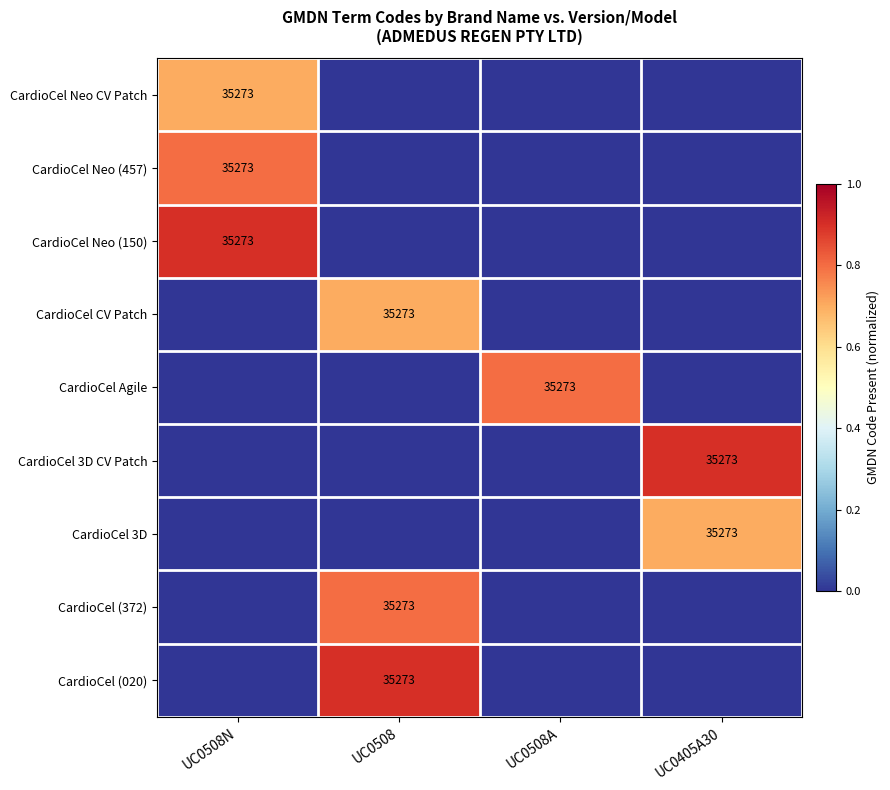

The CardioCel CV Patch series shows 35273 at UC0508. True or false?

True